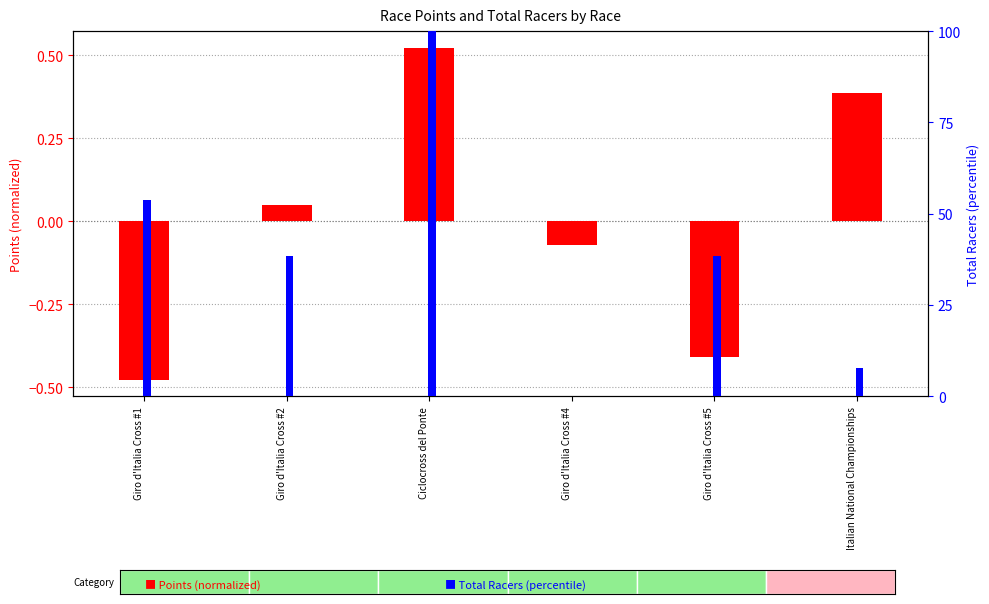

Does the chart contain any negative values?

Yes